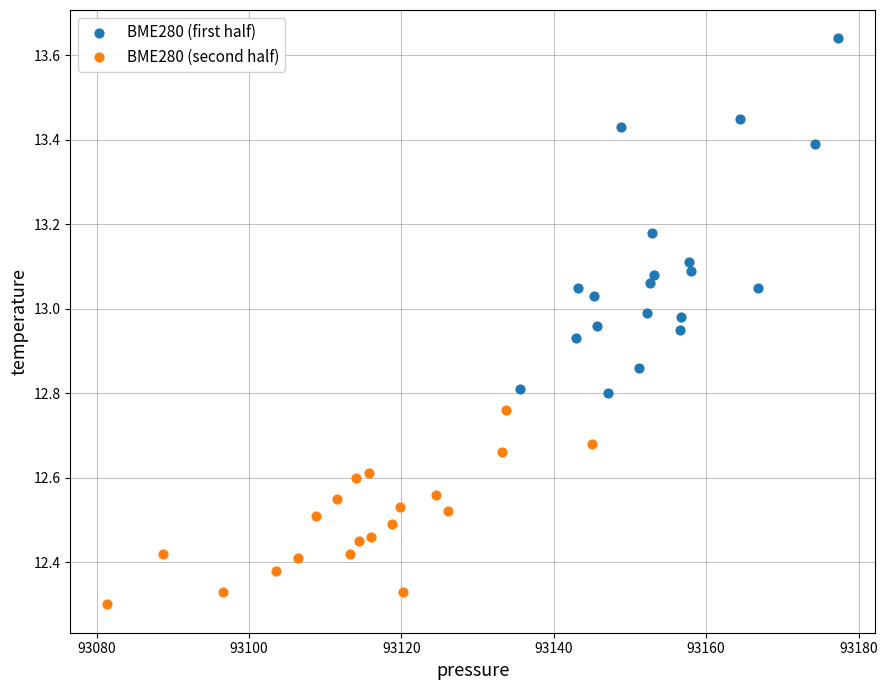

Which series has the largest Y range (max minus min)?

BME280 (first half)